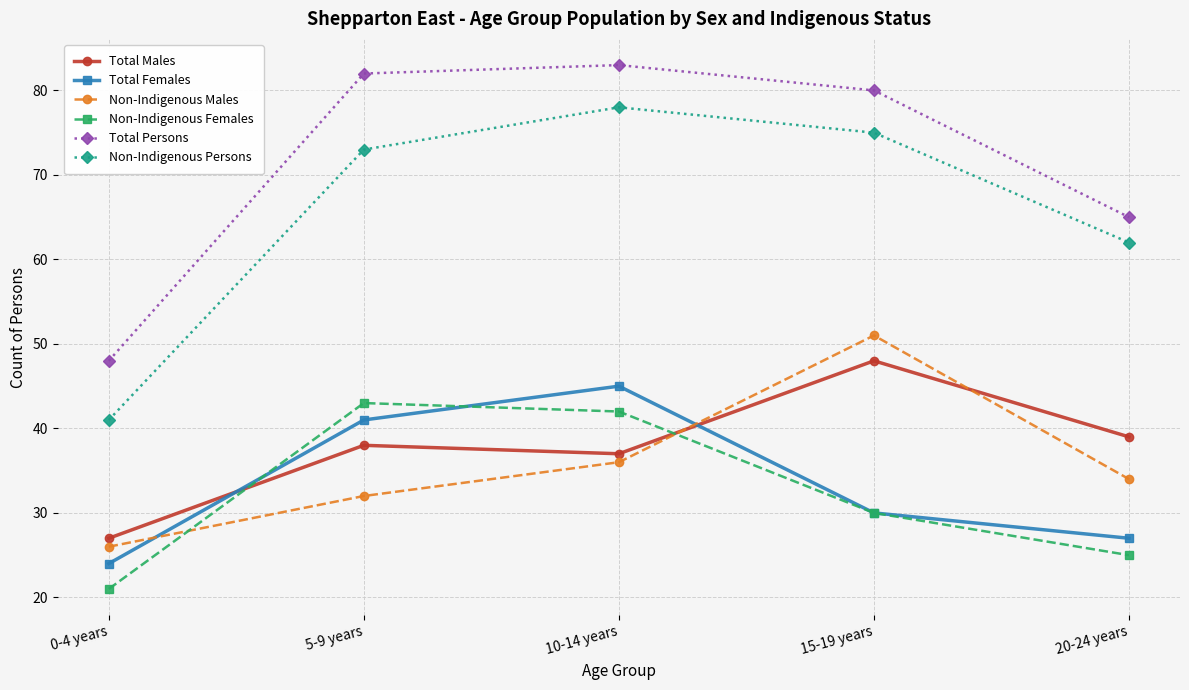

Rank the series by their maximum value, from highest to lowest.

Total Persons, Non-Indigenous Persons, Non-Indigenous Males, Total Males, Total Females, Non-Indigenous Females